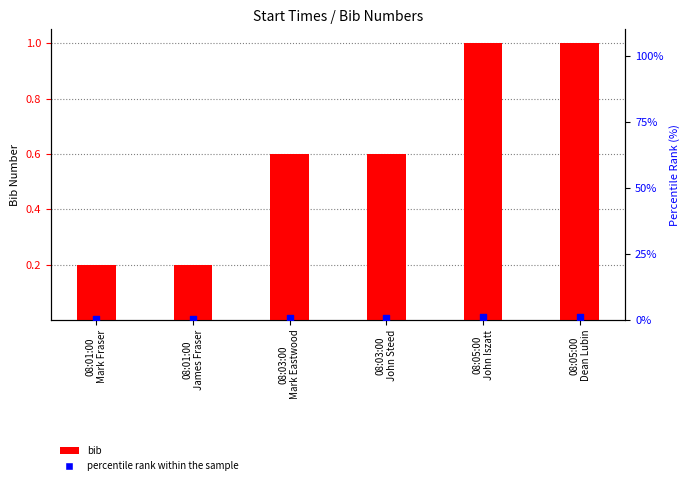

At how many categories does at least one series exceed 0?

6